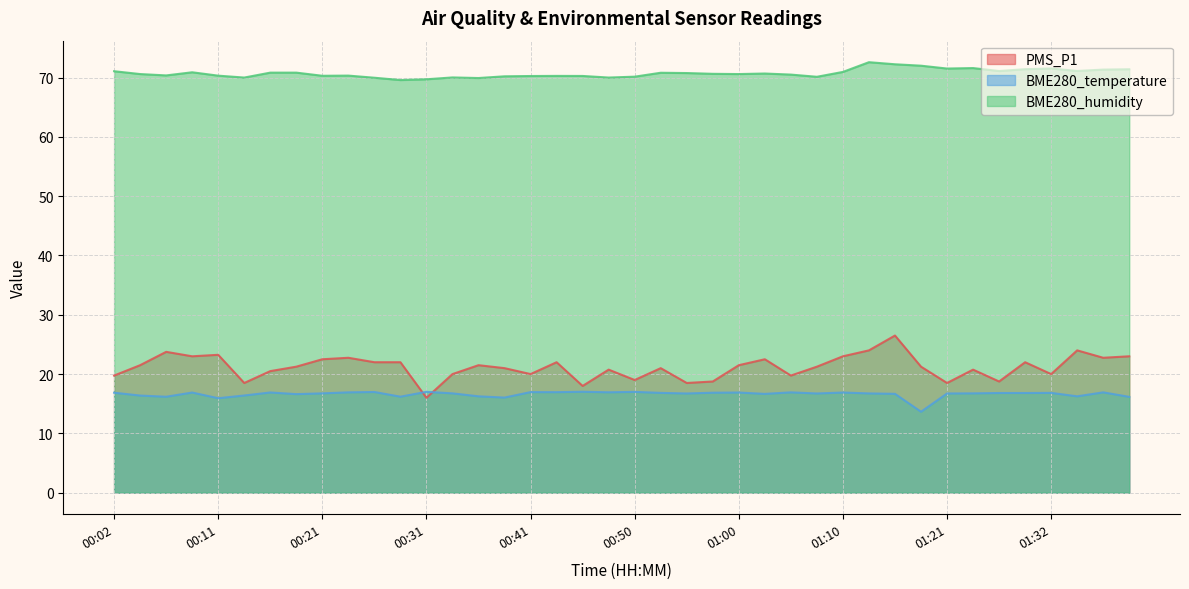

What are all the series names shown in the legend?

PMS_P1, BME280_temperature, BME280_humidity